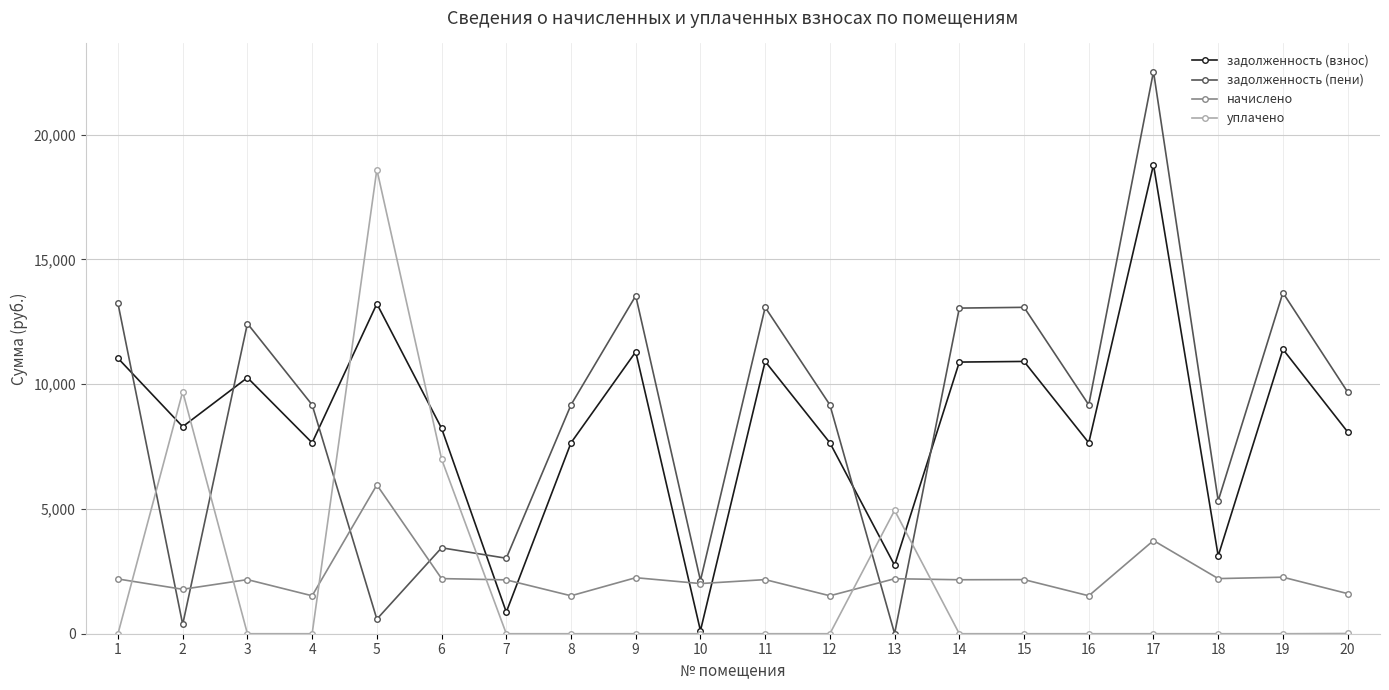

Between which two adjacent categories do уплачено and начислено first intersect?

1 and 2